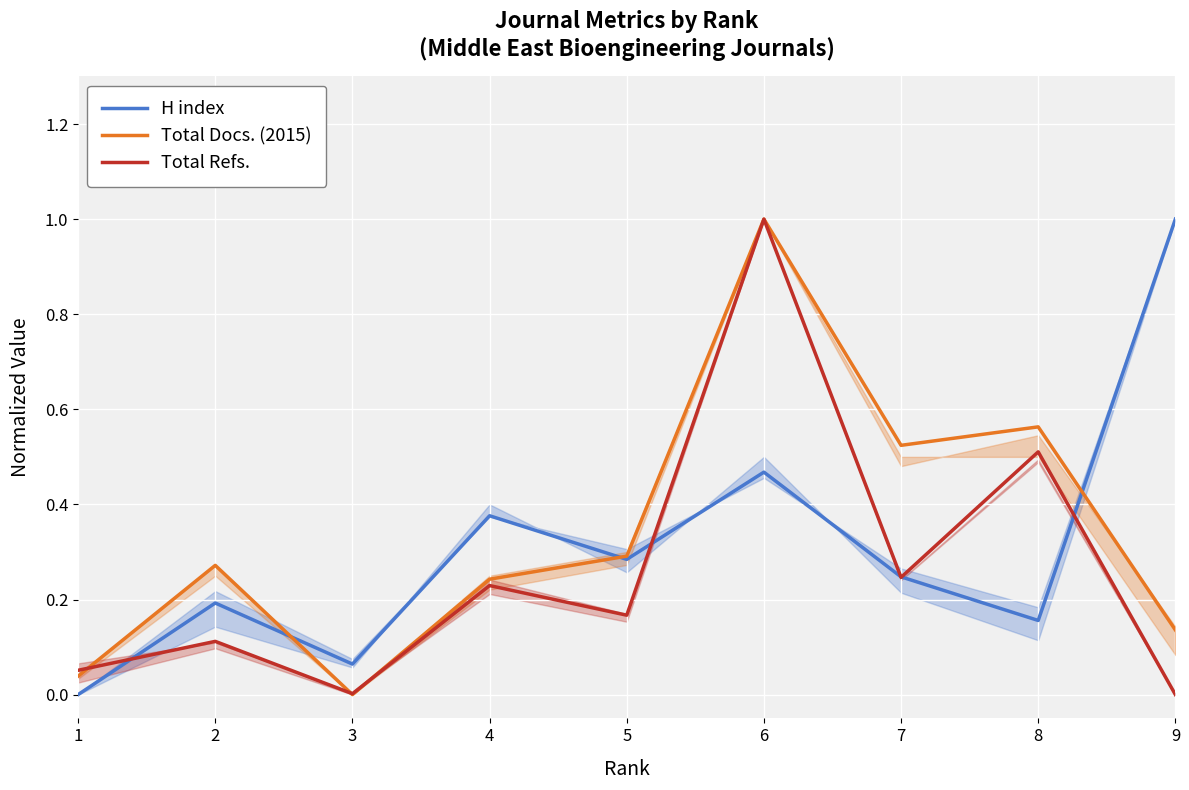

Between 1 and 7, which is larger?

7